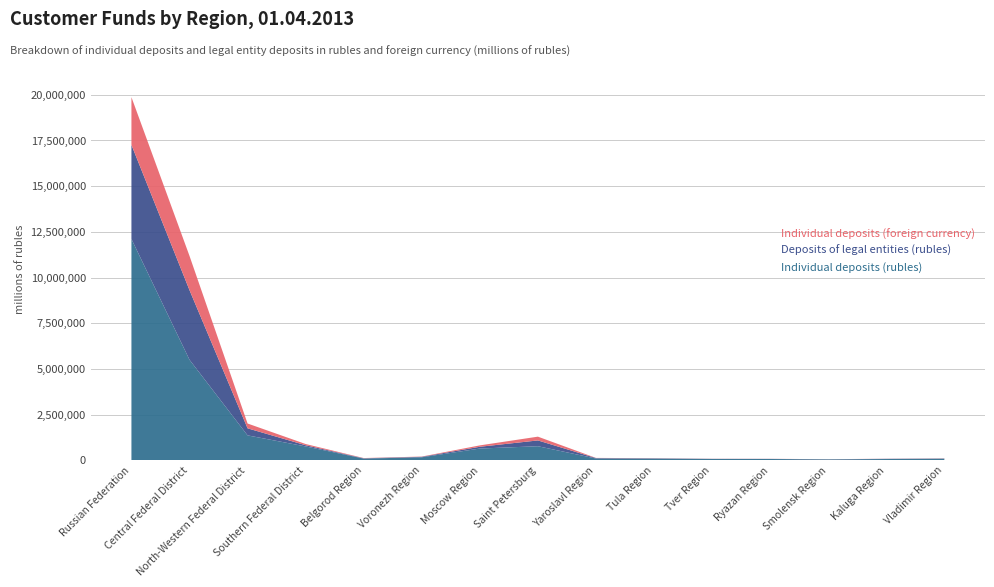

Reading right to left, transcribe all the data shown in this chart.

Individual deposits (rubles): Vladimir Region=89397	Kaluga Region=71089	Smolensk Region=52877	Ryazan Region=71751	Tver Region=74582	Tula Region=93417	Yaroslavl Region=99612	Saint Petersburg=771787	Moscow Region=644293	Voronezh Region=166044	Belgorod Region=95440	Southern Federal District=759898	North-Western Federal District=1365319	Central Federal District=5502827	Russian Federation=12110221
Deposits of legal entities (rubles): Vladimir Region=10058	Kaluga Region=11237	Smolensk Region=5510	Ryazan Region=6561	Tver Region=5713	Tula Region=15826	Yaroslavl Region=24172	Saint Petersburg=316888	Moscow Region=97593	Voronezh Region=26489	Belgorod Region=16711	Southern Federal District=66264	North-Western Federal District=386083	Central Federal District=3808414	Russian Federation=5148059
Individual deposits (foreign currency): Vladimir Region=8298	Kaluga Region=5294	Smolensk Region=4225	Ryazan Region=4724	Tver Region=5634	Tula Region=7192	Yaroslavl Region=8425	Saint Petersburg=206615	Moscow Region=76163	Voronezh Region=13657	Belgorod Region=12696	Southern Federal District=66778	North-Western Federal District=263211	Central Federal District=1873506	Russian Federation=2612203